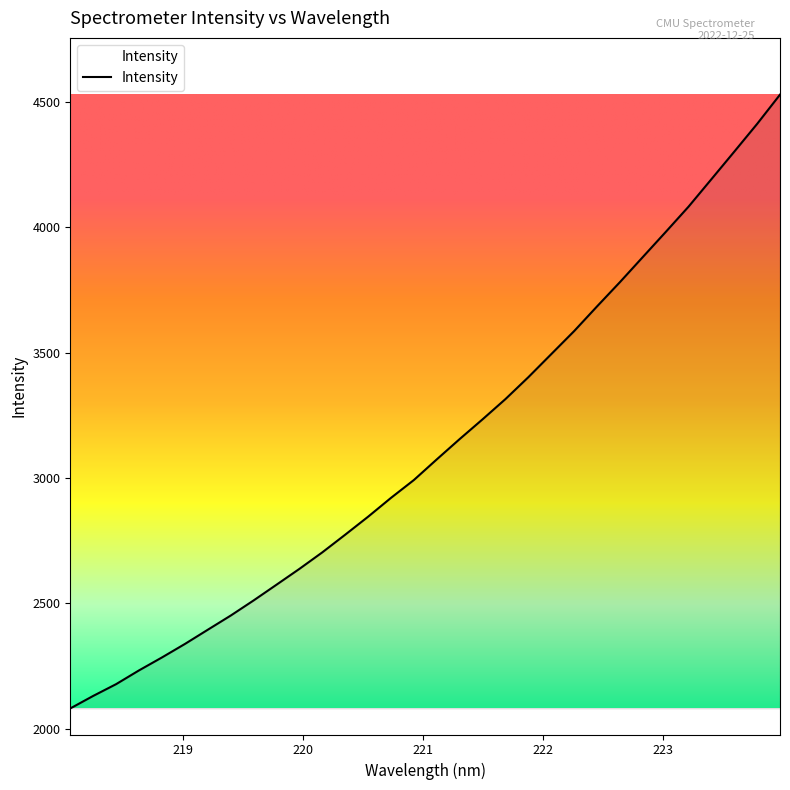

What is the smallest value displayed?

2080.4